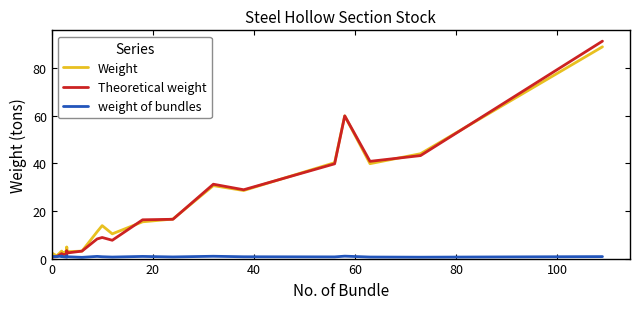

Reading left to right, what are all the values shown in this chart?

Weight: 2.4	1.1	3.2	2.2	3.1	4.8	2.9	3.1	11.3	13.9	10.4	15.5	16.6	30.7	28.6	40.3	60.0	39.9	44.1	89.1
Theoretical weight: 0.6	0.8	2.1	1.7	1.8	3.2	2.3	3.1	8.3	8.9	7.7	16.3	16.5	31.3	29.0	39.9	60.0	40.9	43.3	91.5
weight of bundles: 0.9	0.8	1.0	0.8	0.6	1.1	0.8	0.5	0.9	0.8	0.6	0.9	0.7	1.0	0.8	0.7	1.0	0.6	0.6	0.8